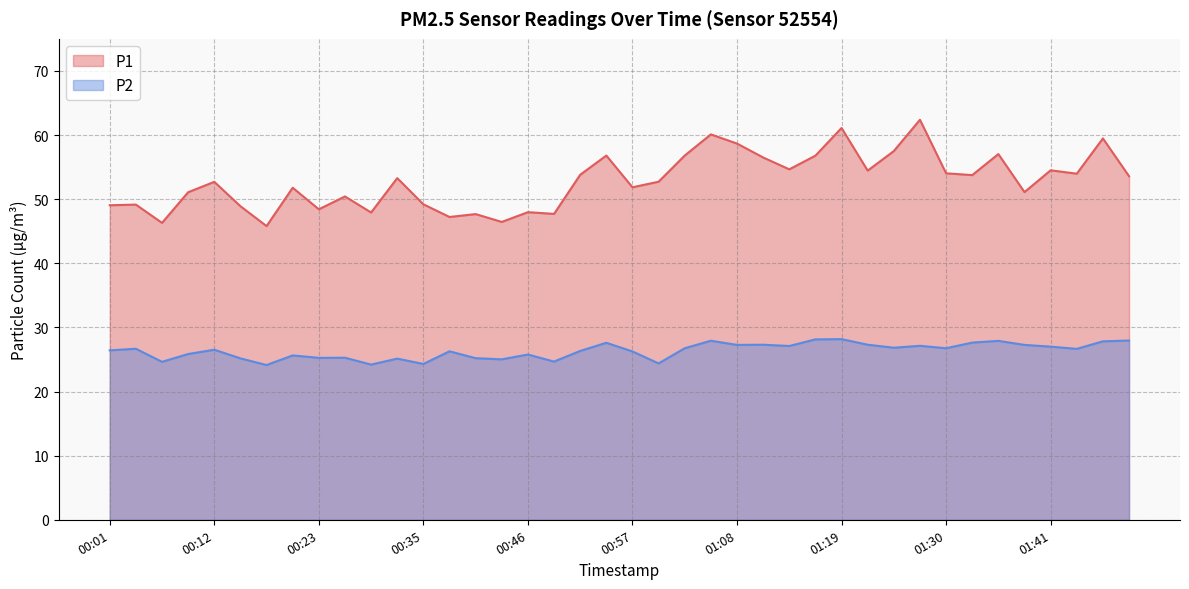

True or false: P1 has more than 1 interior local peaks.

True